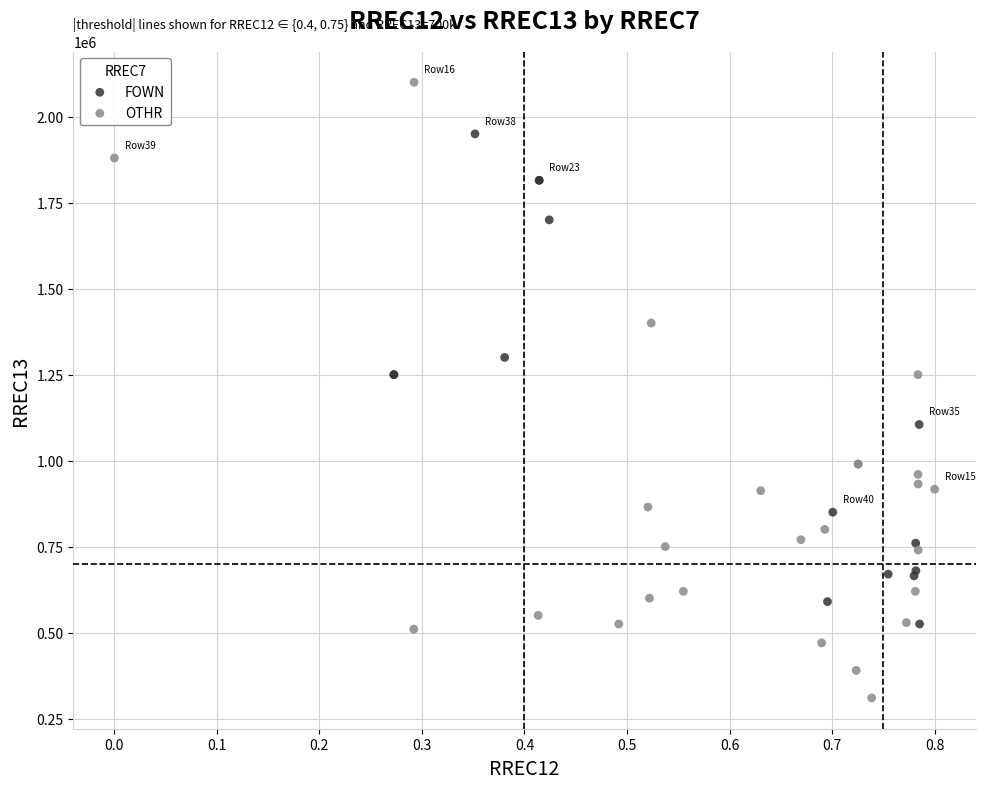

Which series reaches the minimum Y coordinate?

OTHR